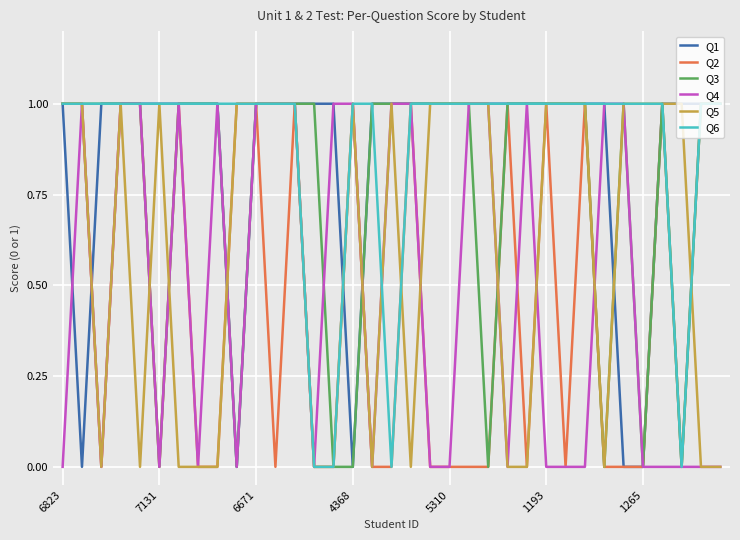

Is this an area chart (filled region under the line)?

No